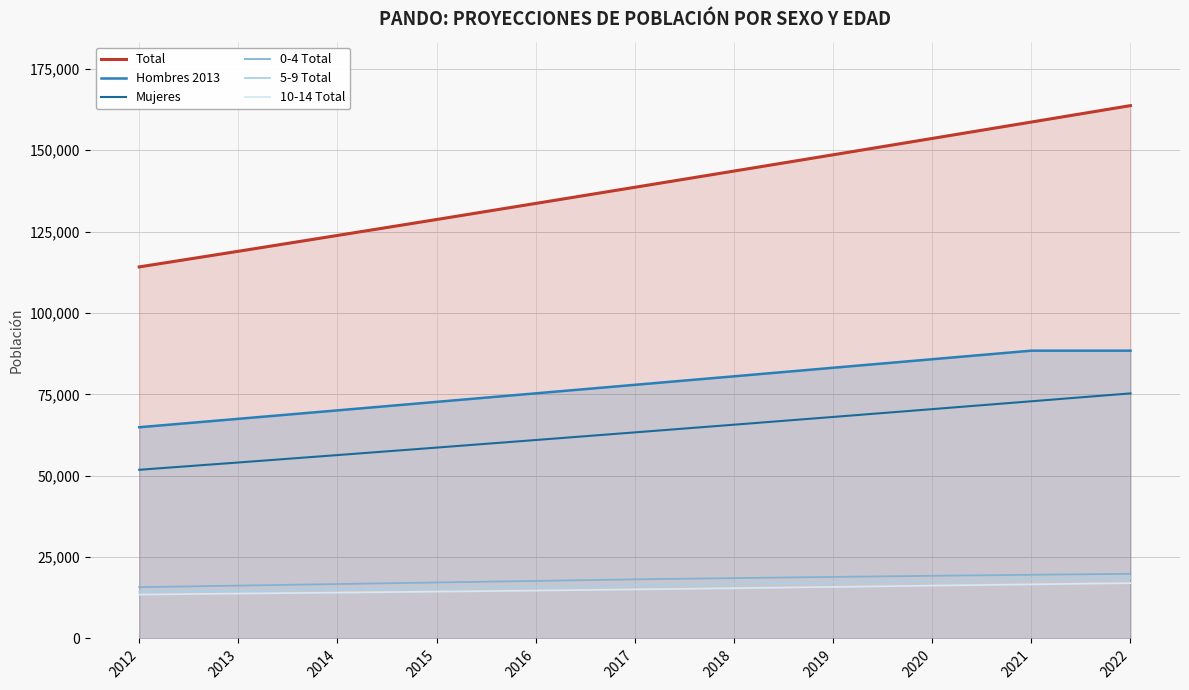

Where does the 10-14 Total series first go above 15069?

2018